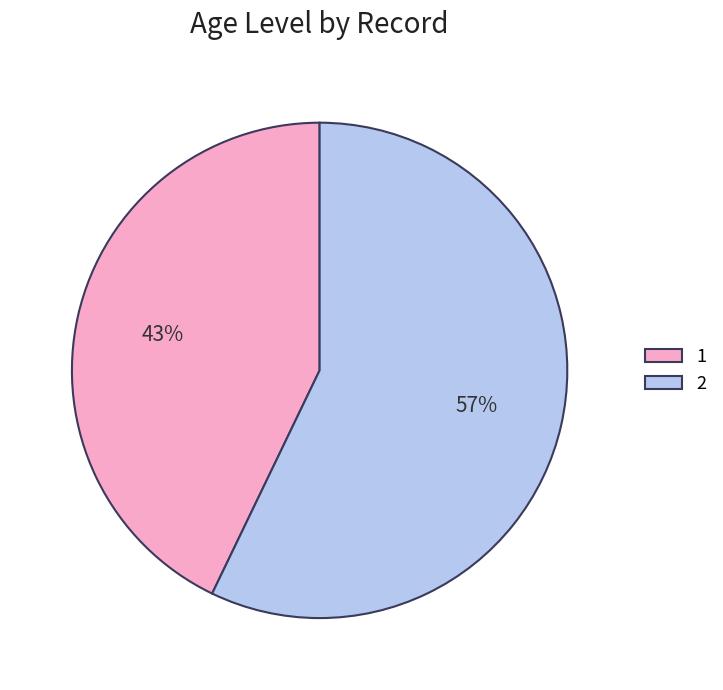

How many slices are in this pie chart?

2